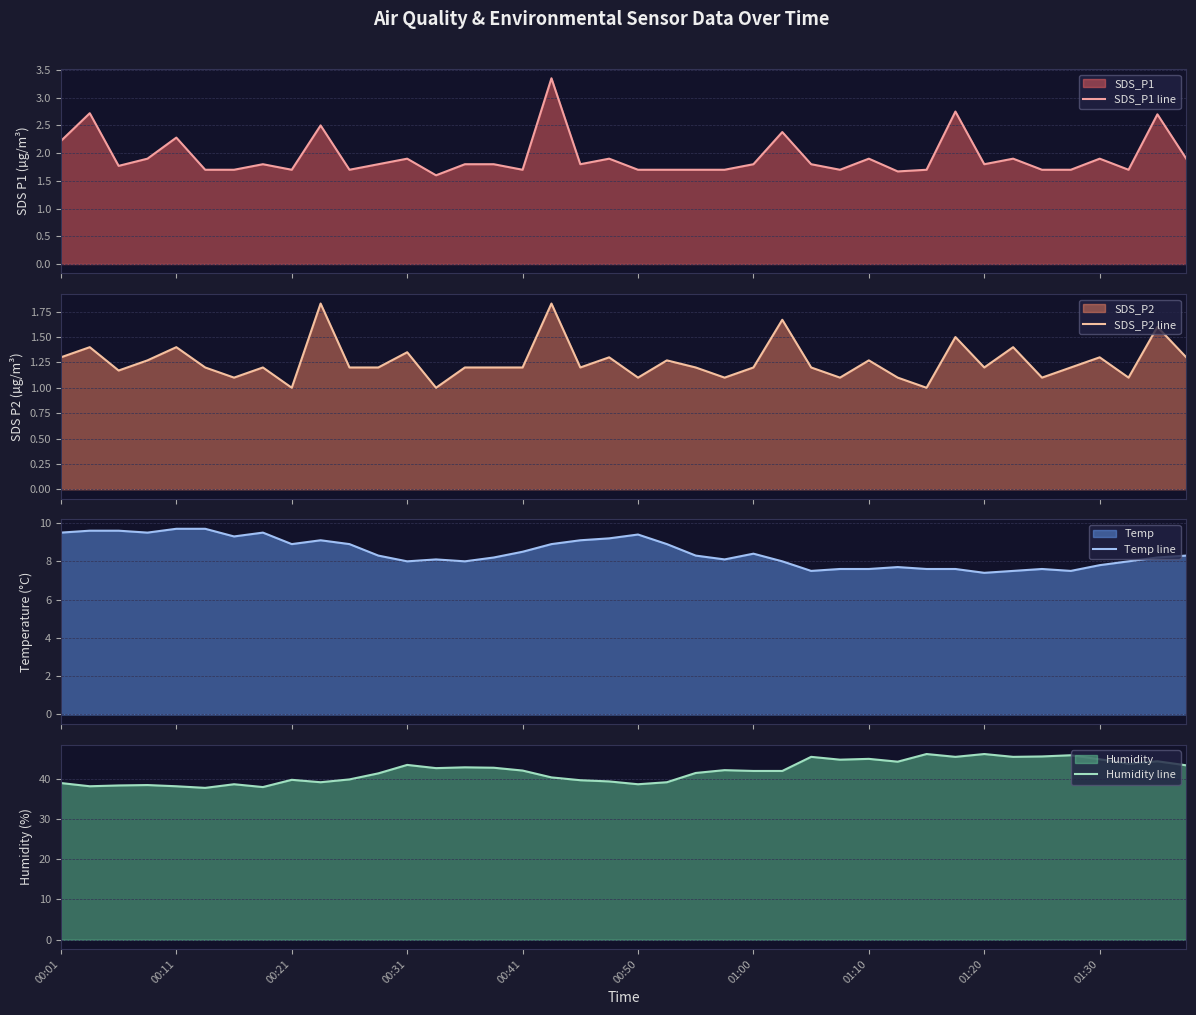

Does the chart have visible grid lines?

Yes